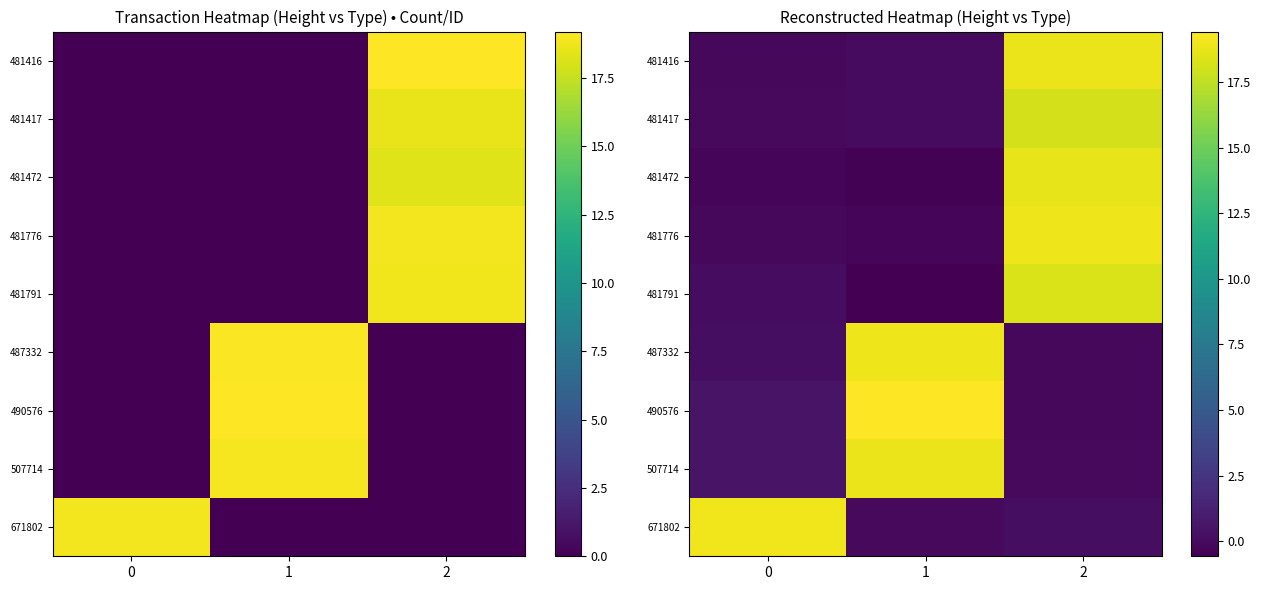

What is the highest value of the 507714 series?

18.9